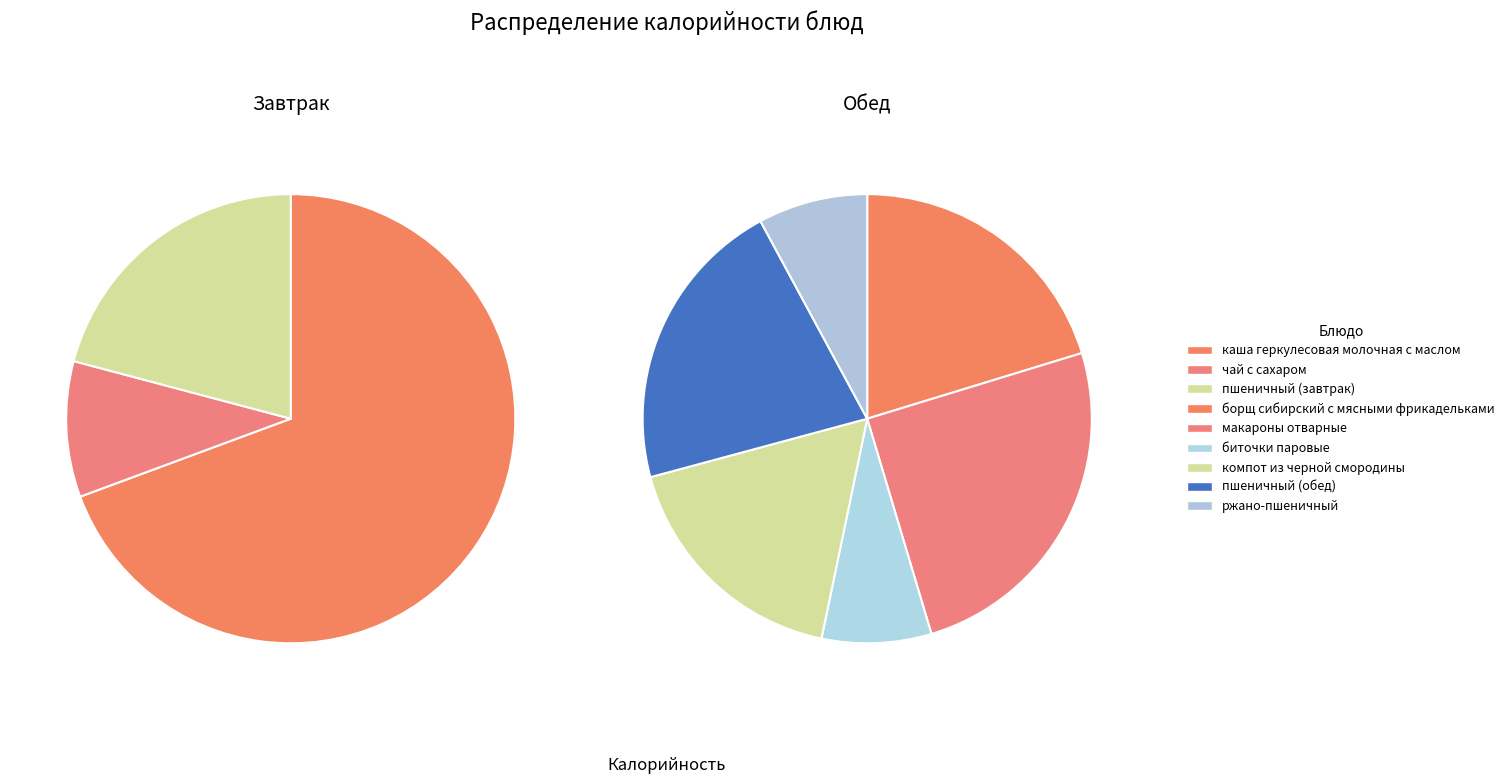

What is the smallest slice in the pie chart?

биточки паровые